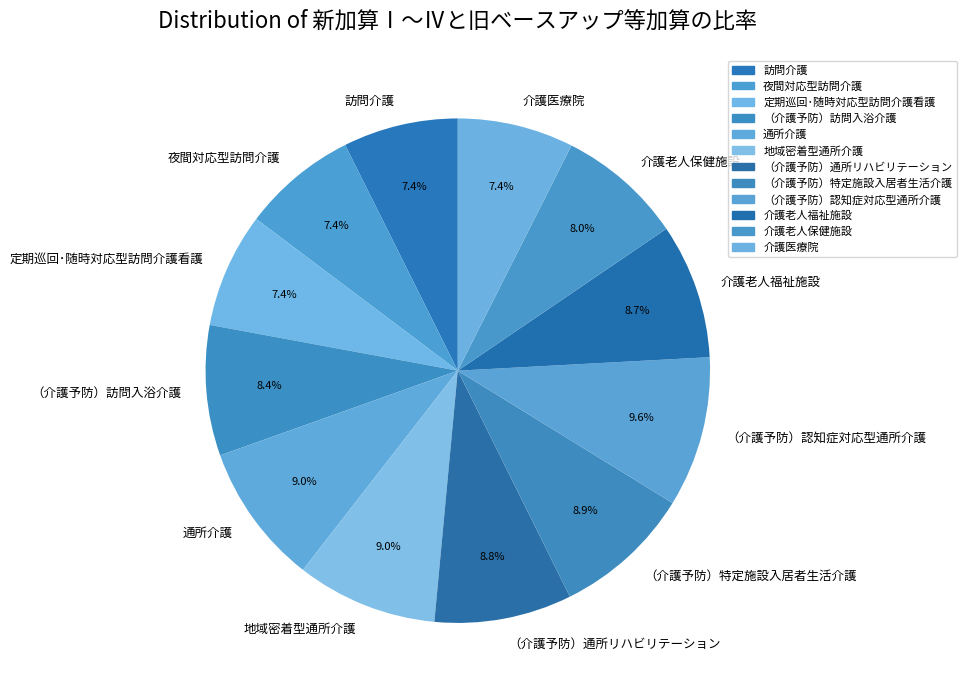

Between （介護予防）特定施設入居者生活介護 and 夜間対応型訪問介護, which is larger?

（介護予防）特定施設入居者生活介護